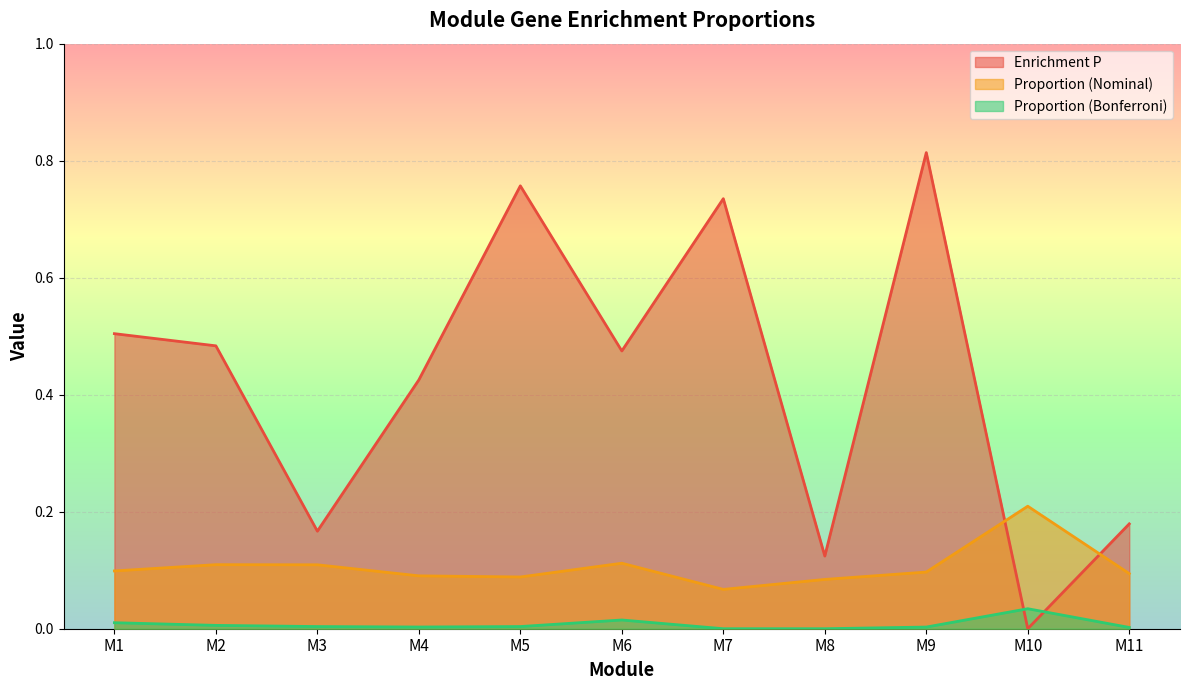

What is the spread (max minus min) of values at M10?

0.2